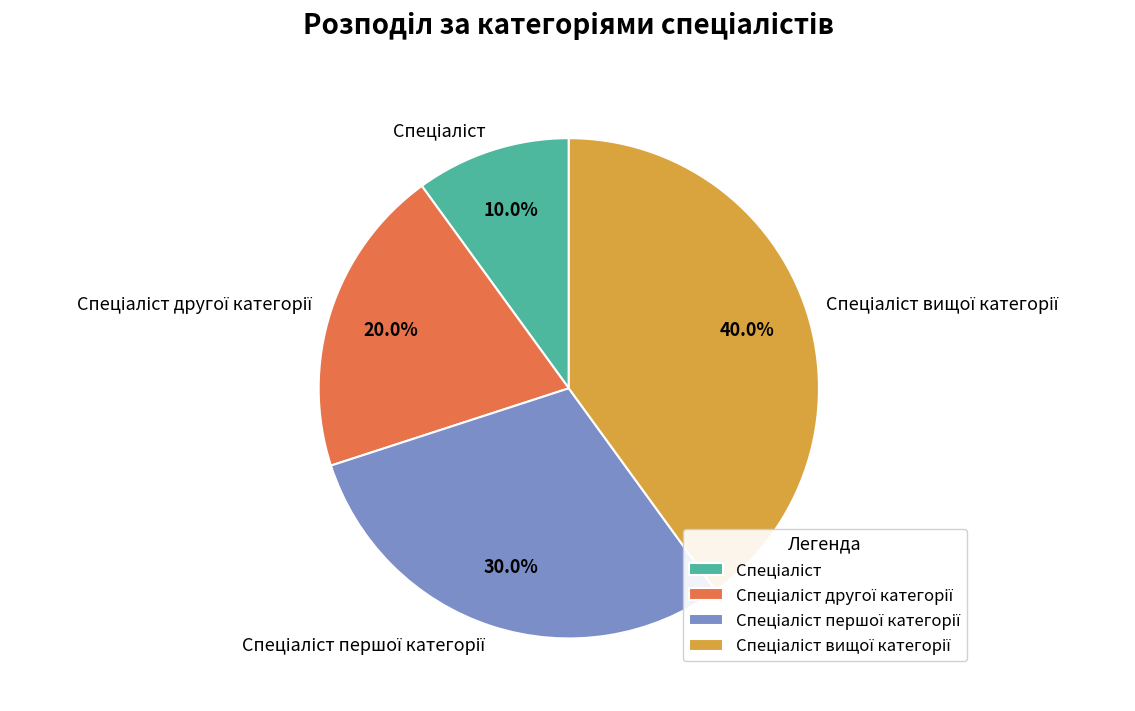

Is there any slice that represents more than half of the pie?

No